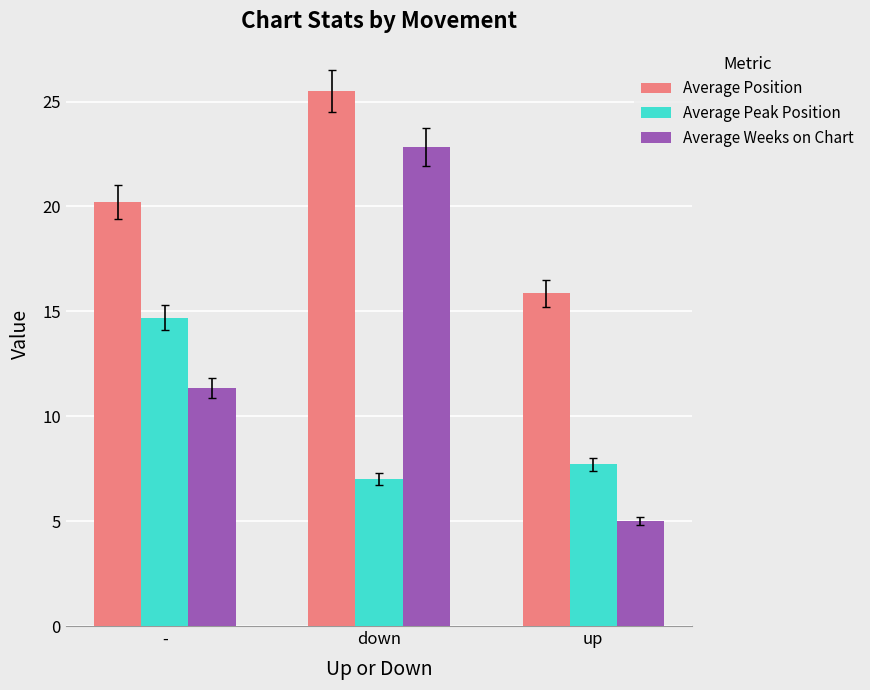

What is the label of the 1st bar from the right?

up